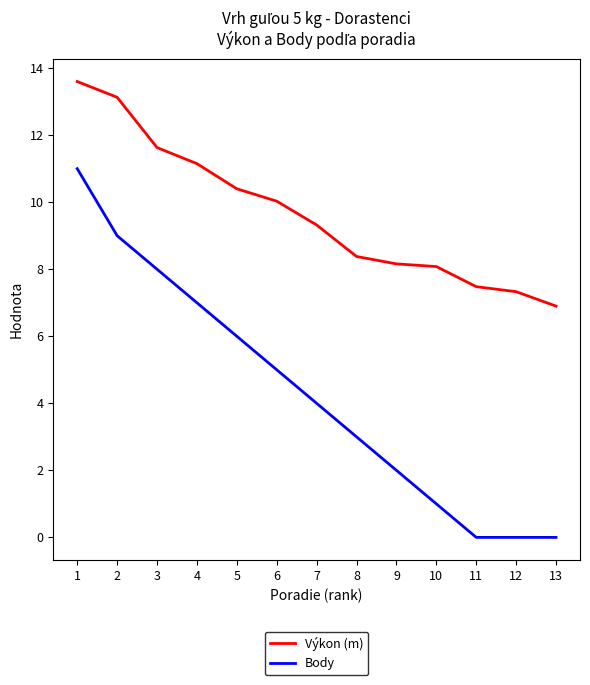

Reading left to right, transcribe all the data shown in this chart.

Výkon (m): 13.6	13.1	11.6	11.2	10.4	10.0	9.3	8.4	8.2	8.1	7.5	7.3	6.9
Body: 11.0	9.0	8.0	7.0	6.0	5.0	4.0	3.0	2.0	1.0	0.0	0.0	0.0